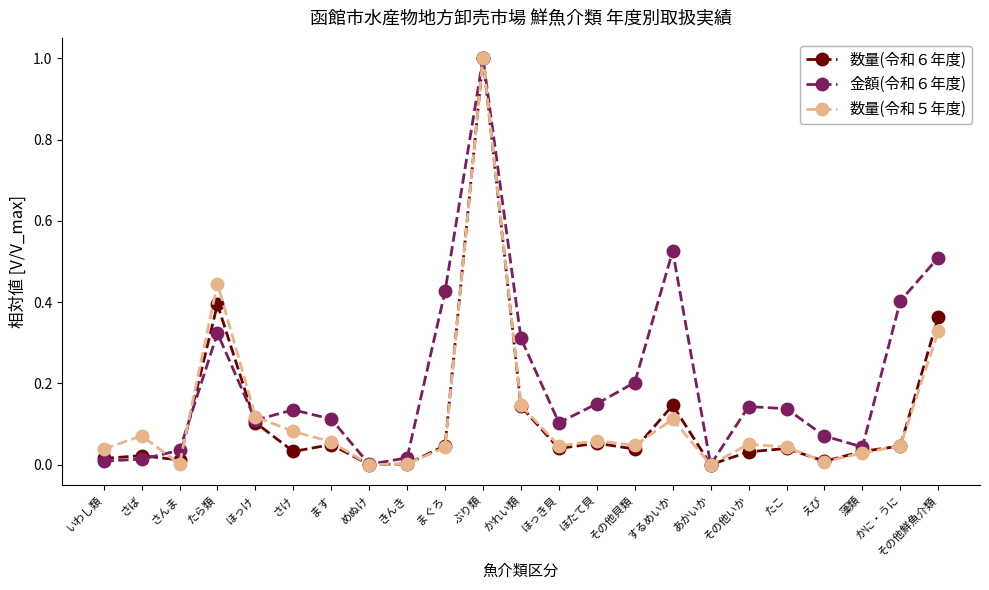

What is the average value of the 金額(令和６年度) series?

0.2